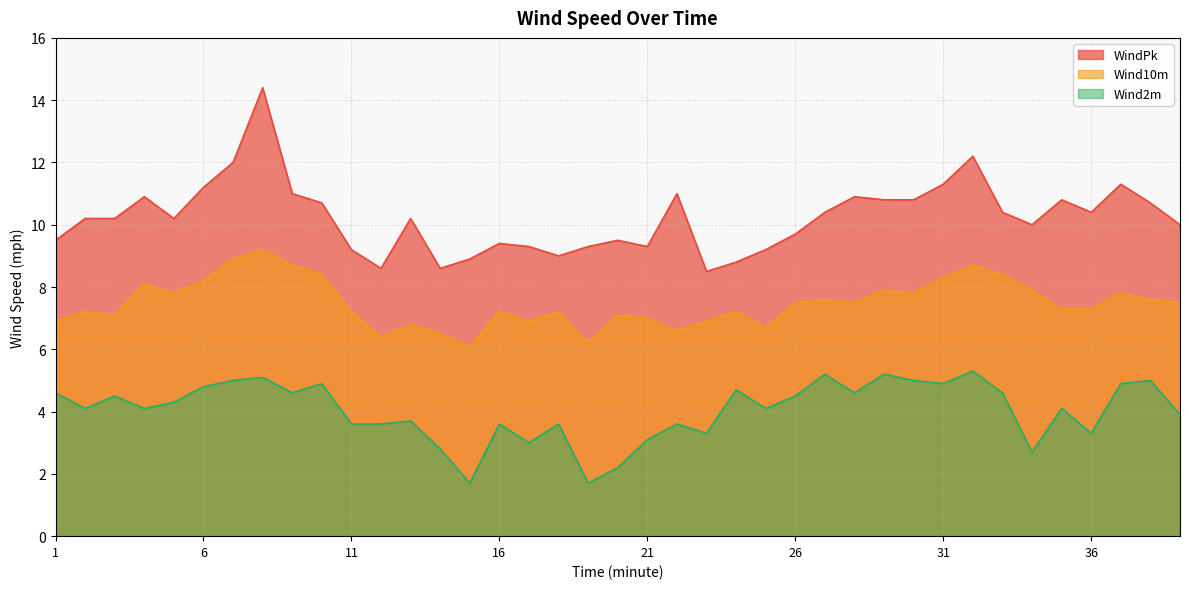

In Wind10m, how many points are lower than both neighbors (excluding endpoints)?

10